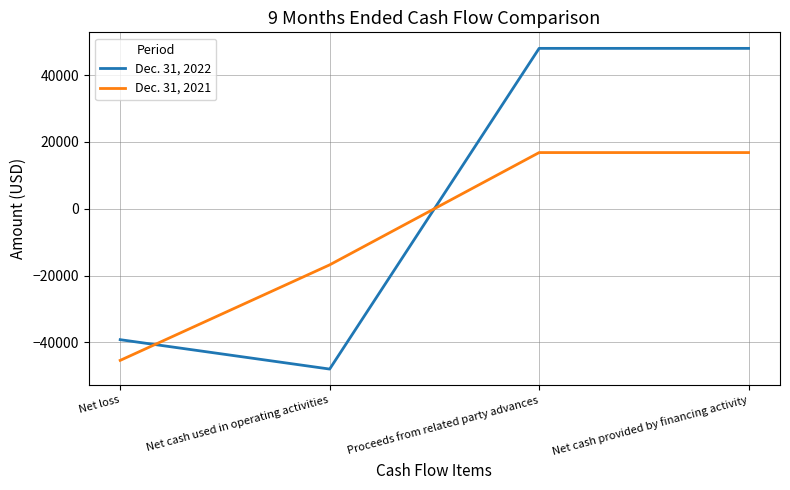

What are all the series names shown in the legend?

Dec. 31, 2022, Dec. 31, 2021